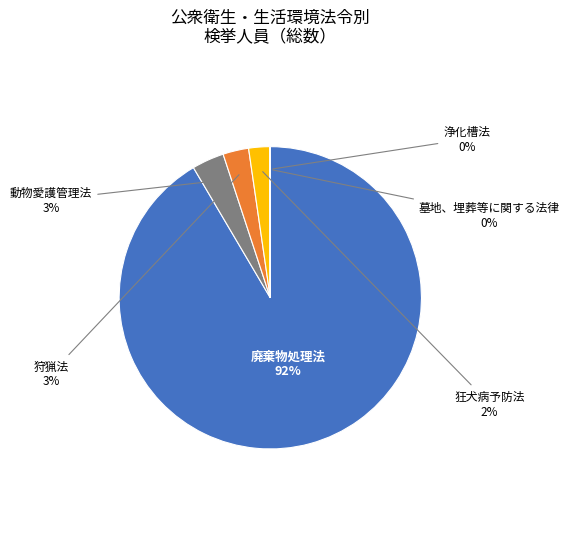

Do 狂犬病予防法 and 廃棄物処理法 together represent more than half of the pie?

Yes